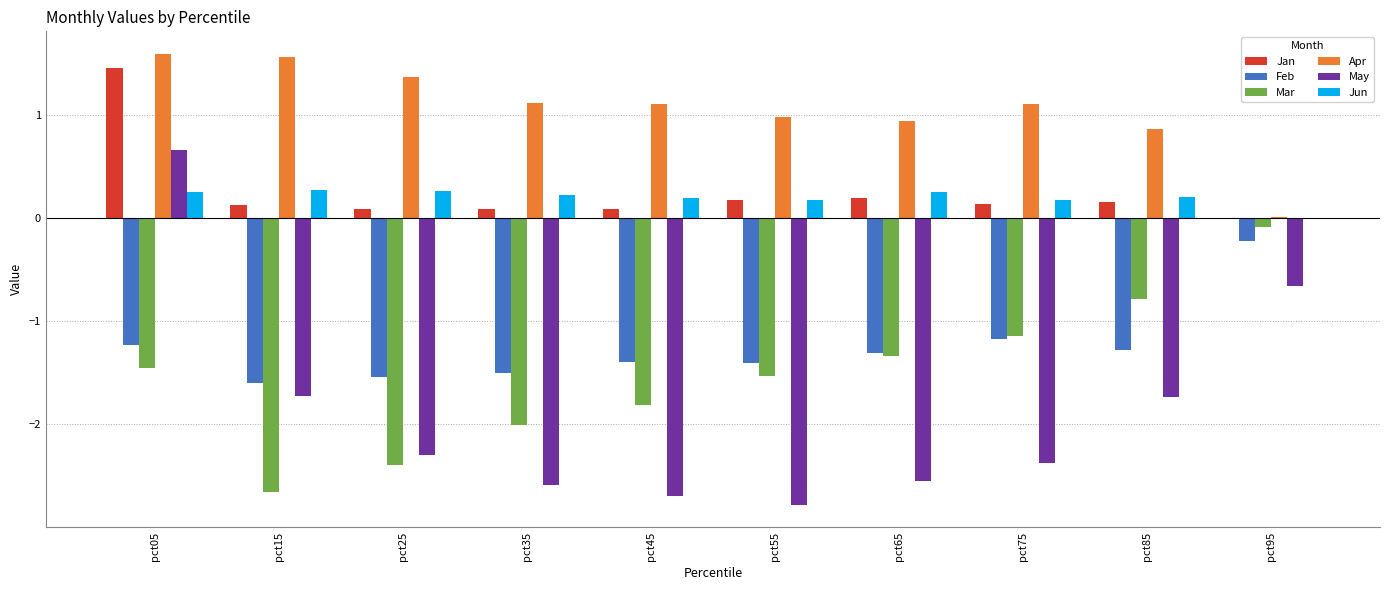

True or false: Jun has a value of 0.3 at pct05.

True